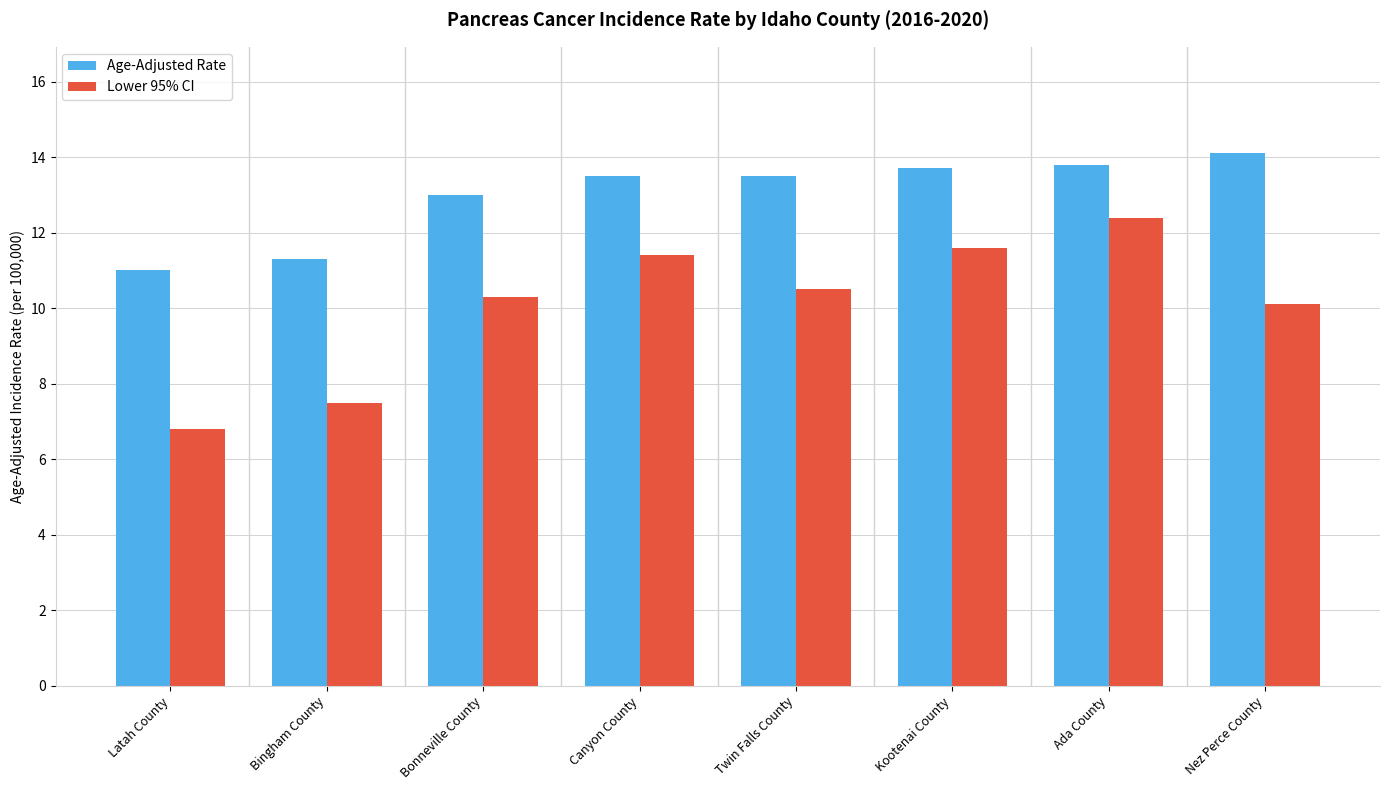

What is the label of the 8th bar from the left?

Nez Perce County